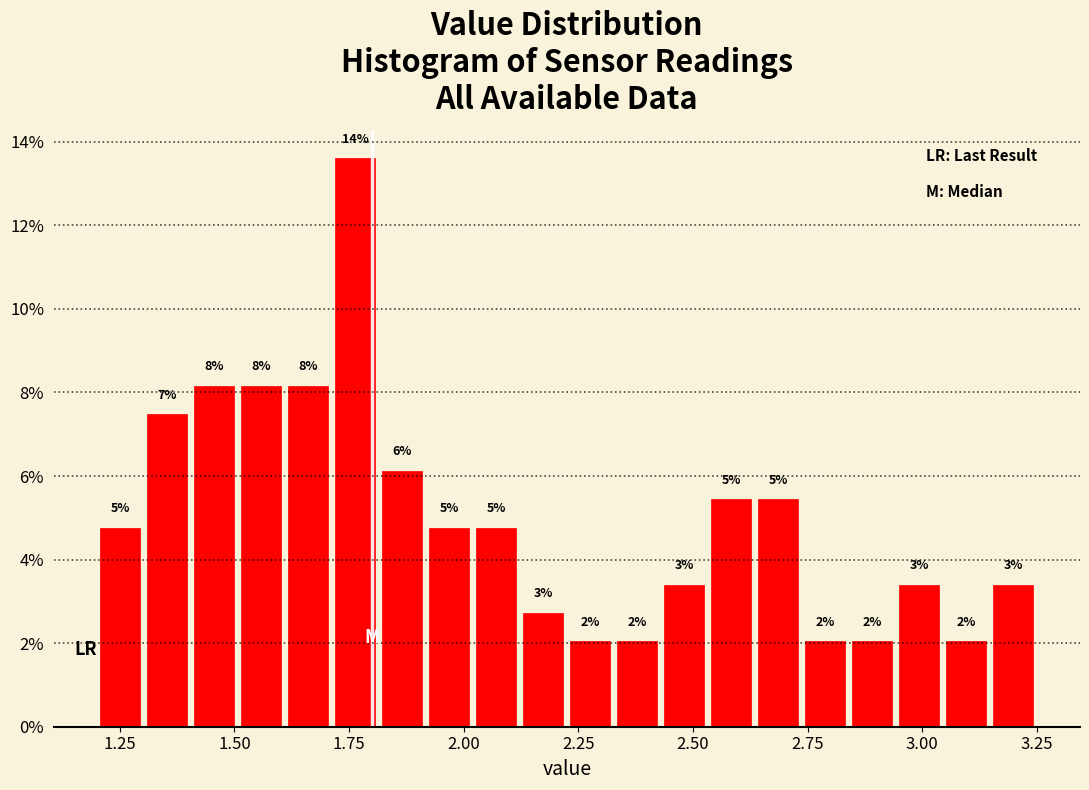

Read against the x-axis, roughly where is the centre of the tallest bar?

1.75